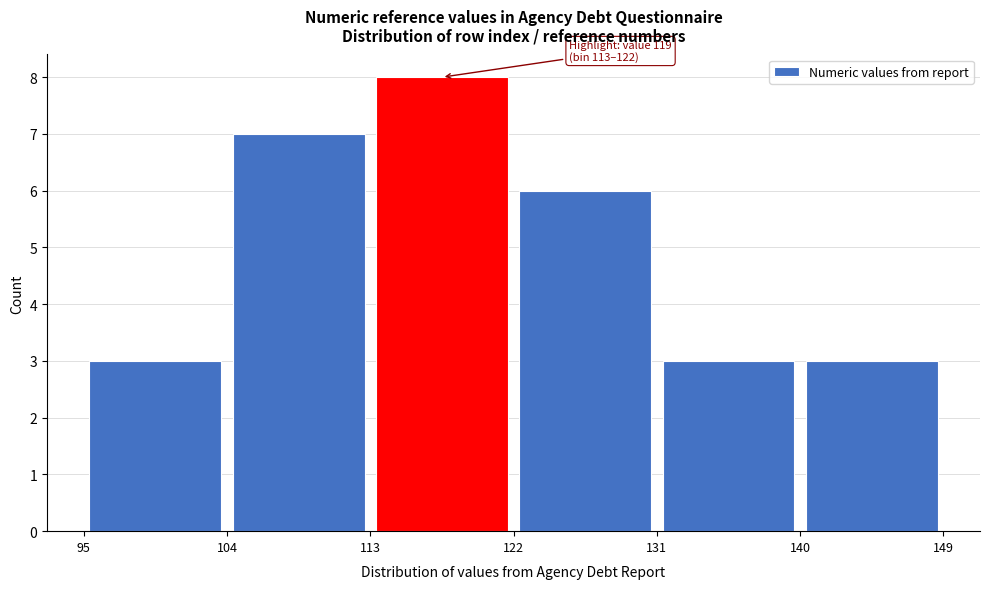

Which range on the x-axis has the tallest bar?

113 to 122